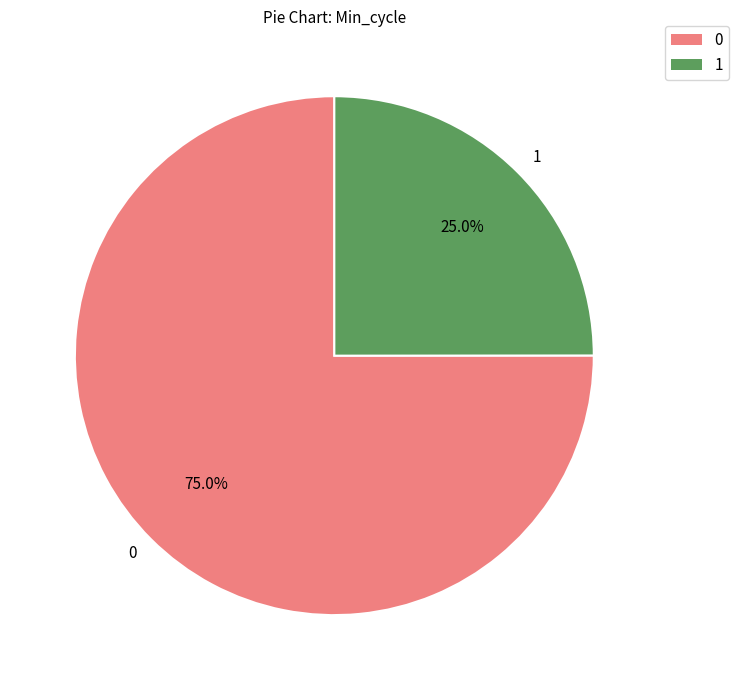

Approximately how many times larger is the value at 0 compared to 1?

3.0